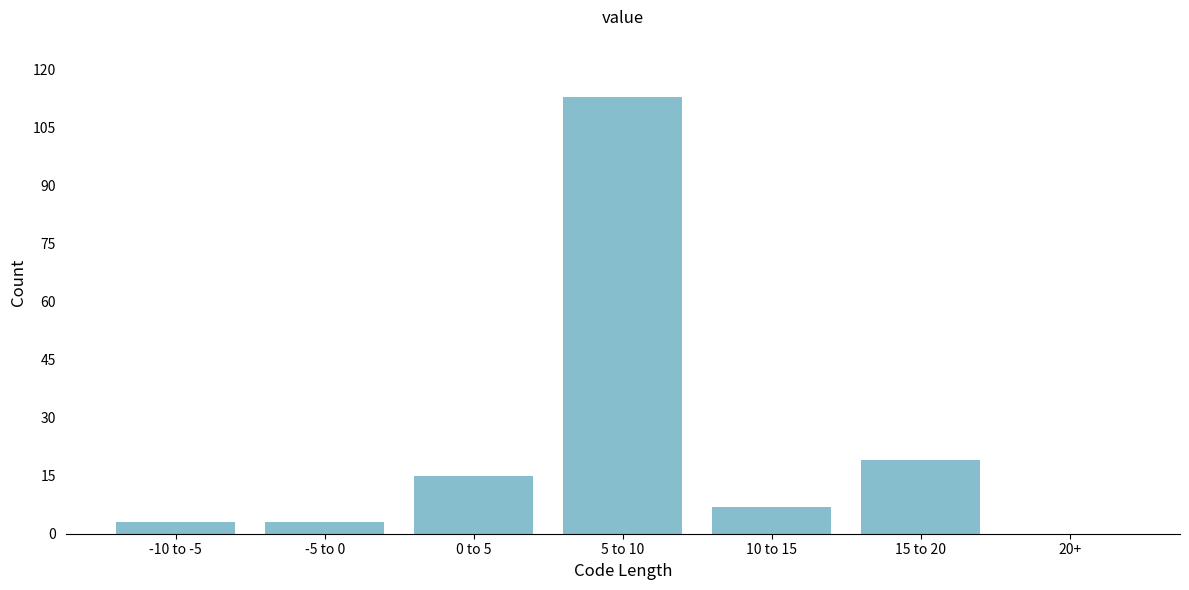

Reading right to left, what are all the values shown in this chart?

20+=0	15 to 20=19	10 to 15=7	5 to 10=113	0 to 5=15	-5 to 0=3	-10 to -5=3